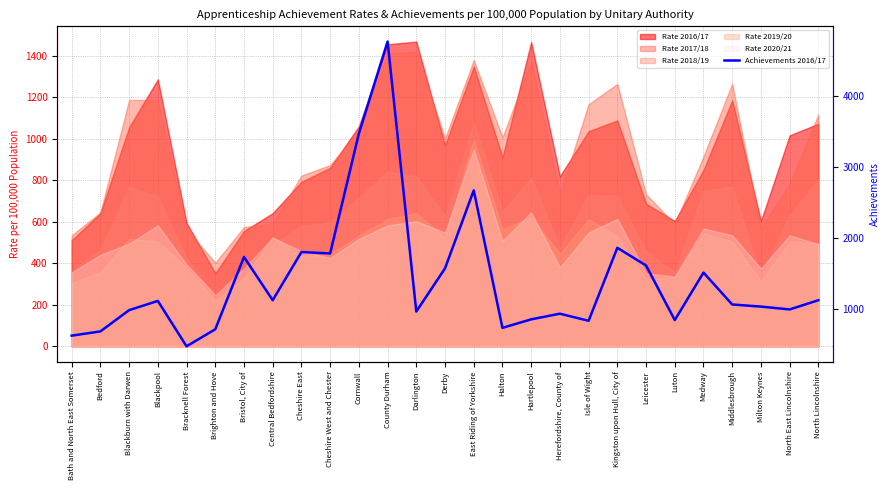

Is it true that the value at Blackburn with Darwen is 980?

True